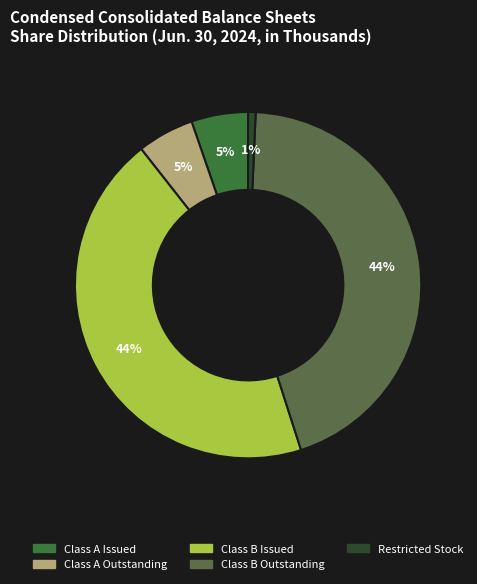

To the nearest percent, what is the average slice percentage?

20%